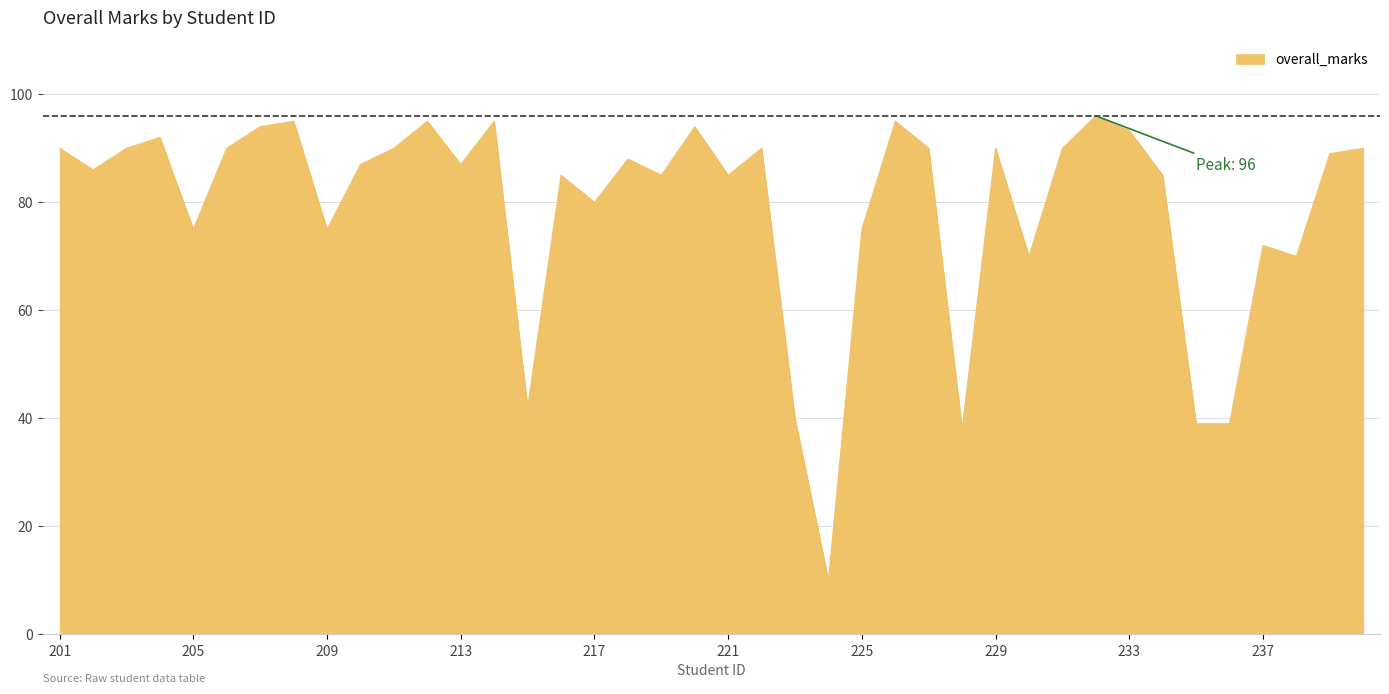

What is the maximum value shown in the chart?

96.0